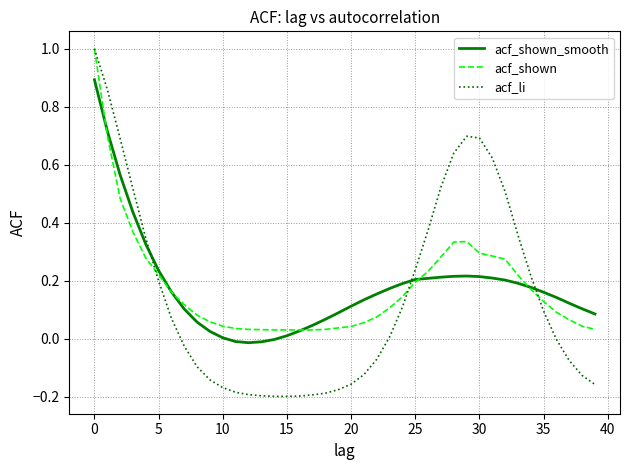

What is the greatest value displayed?

1.0